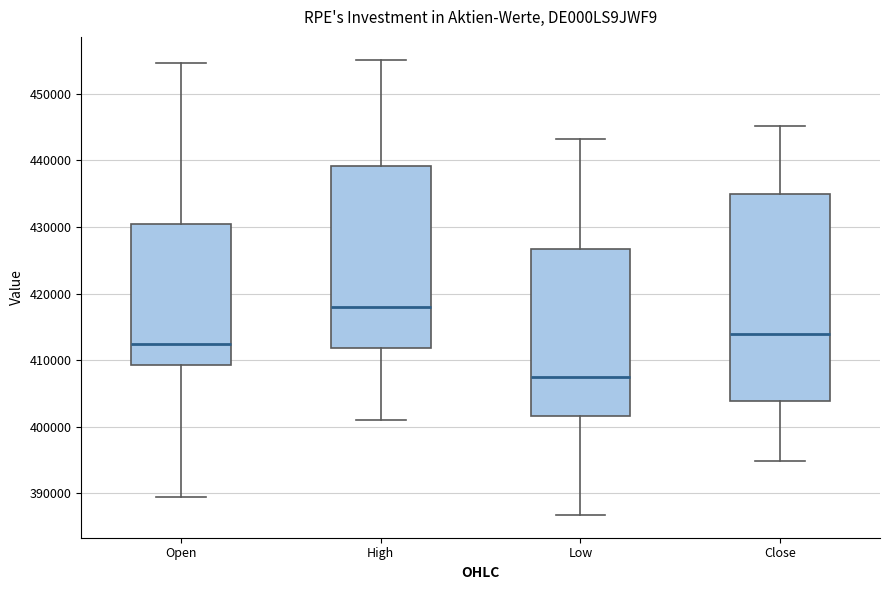

Reading left to right, read every box against the y-axis: the position of its median line, the range the box covers, and the ends of its whiskers. The values are not printed on the chart, so give them approximately, as read against the axis.

Open: median 412000, box 409000 to 431000, whiskers 389000 to 455000
High: median 418000, box 412000 to 439000, whiskers 401000 to 455000
Low: median 407000, box 402000 to 427000, whiskers 387000 to 443000
Close: median 414000, box 404000 to 435000, whiskers 395000 to 445000